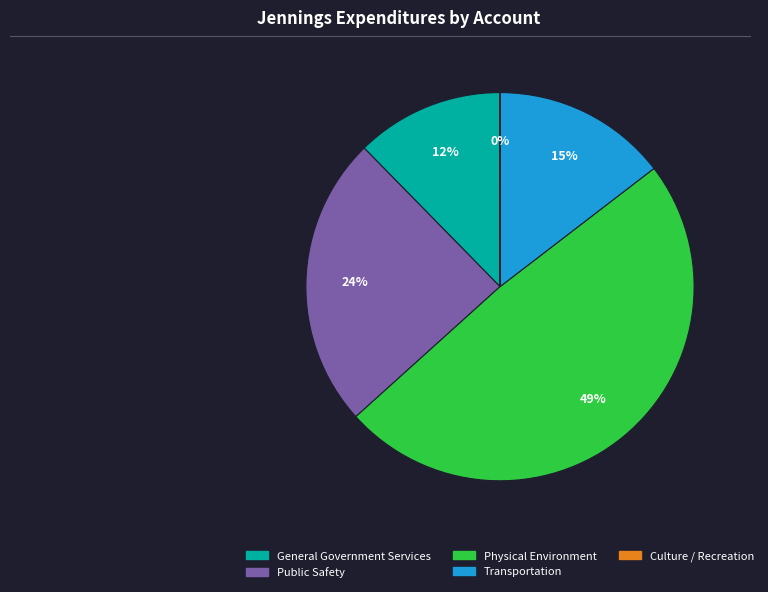

To the nearest percent, what is the average slice percentage?

20%